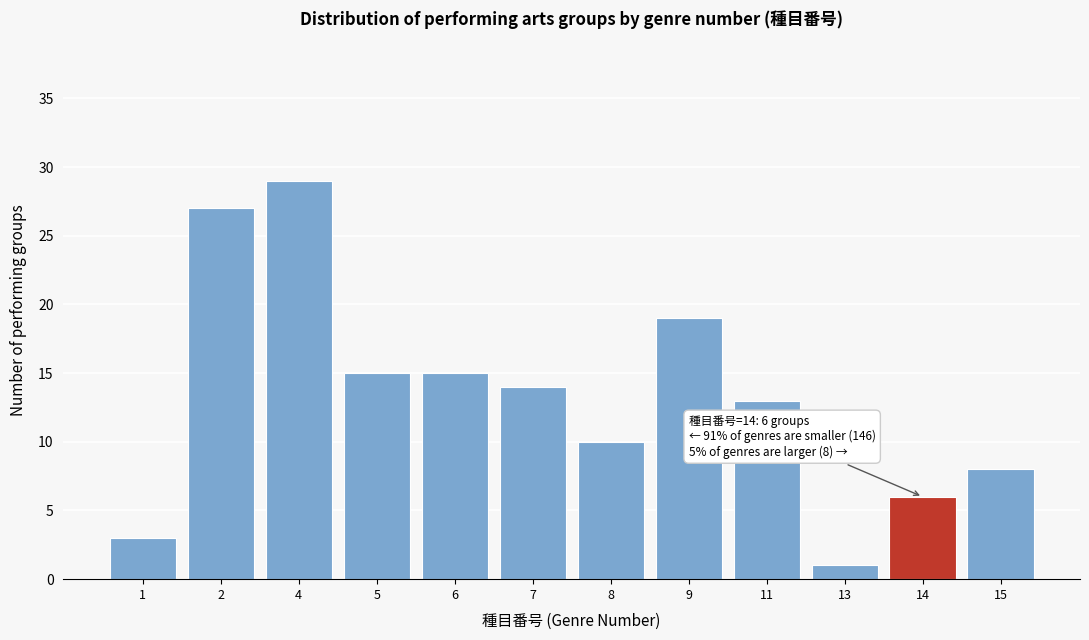

Reading left to right, what are all the values shown in this chart?

3	27	29	15	15	14	10	19	13	1	6	8